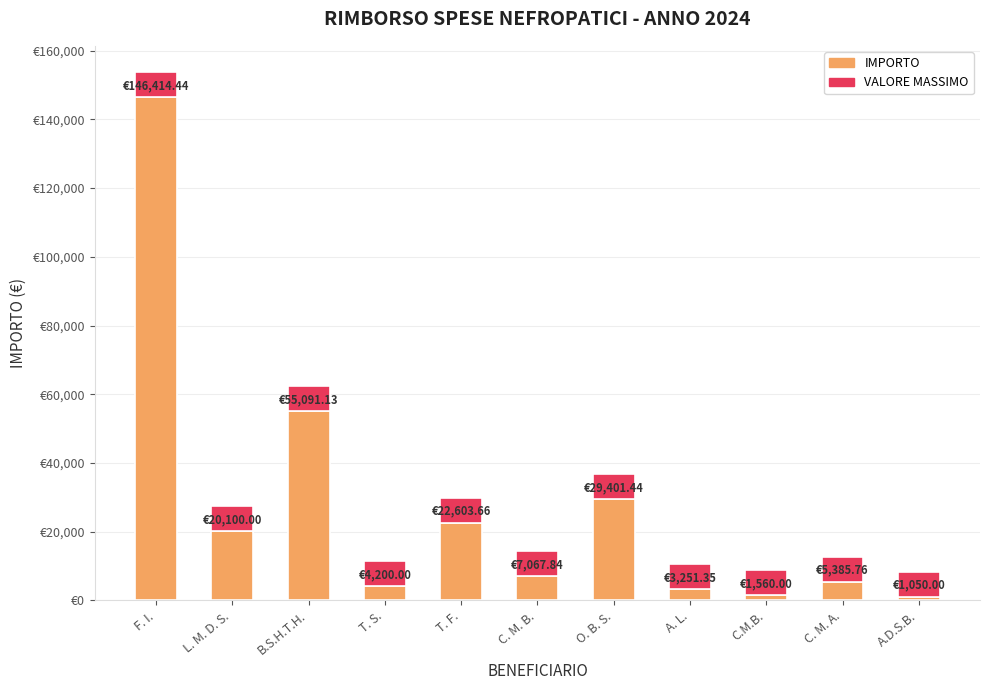

What is the difference between the second highest and minimum values in the IMPORTO series?

54041.1